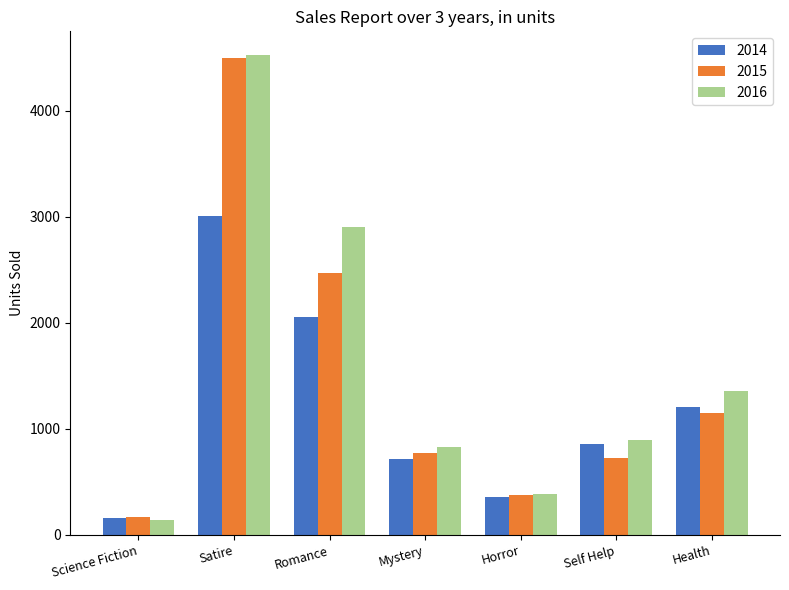

At Health, list the series in order from smallest to largest.

2015, 2014, 2016